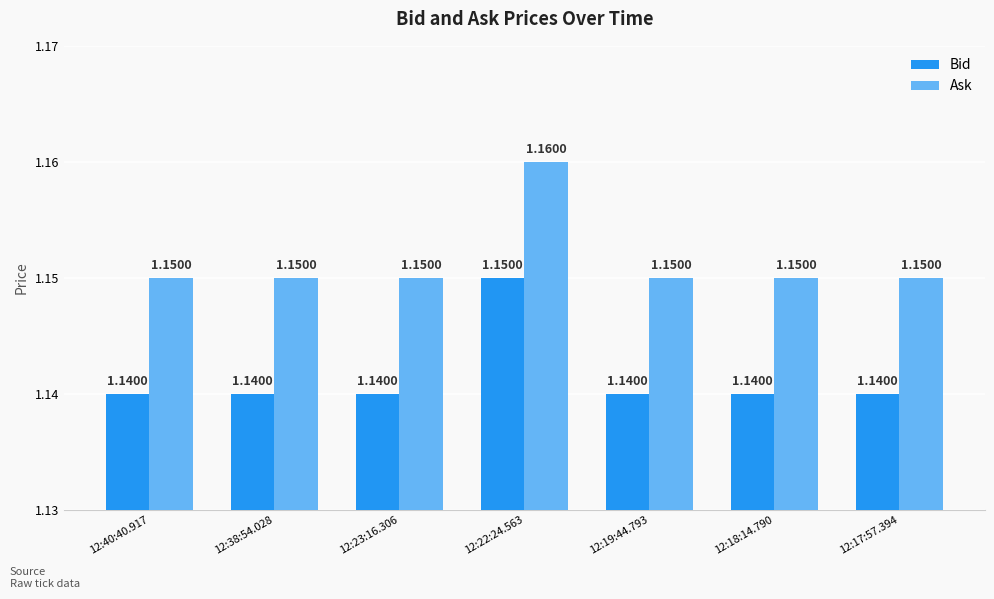

Which series has the largest total across all categories?

Ask